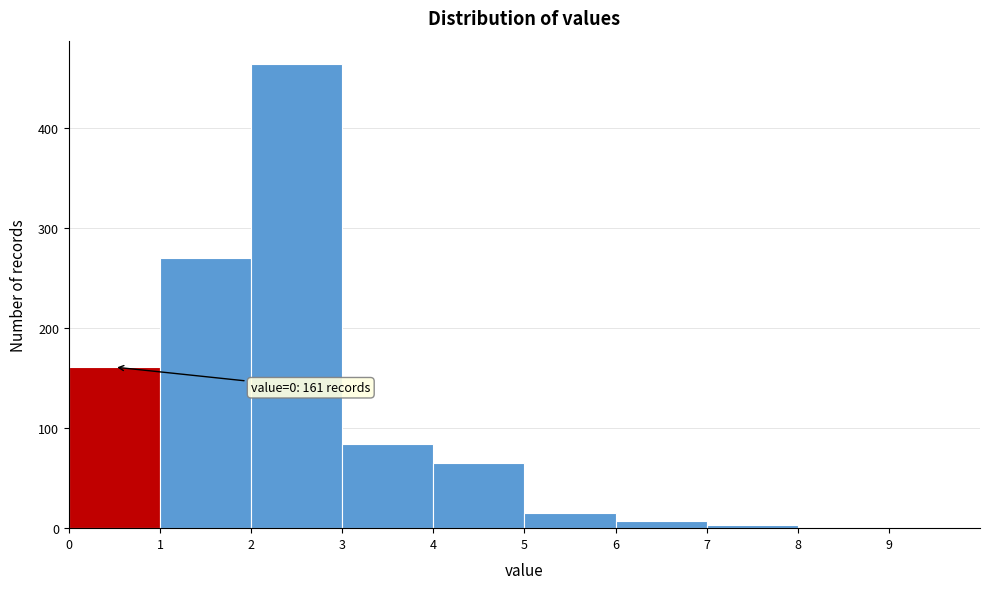

Over which range of the x-axis is the bar tallest?

2 to 3